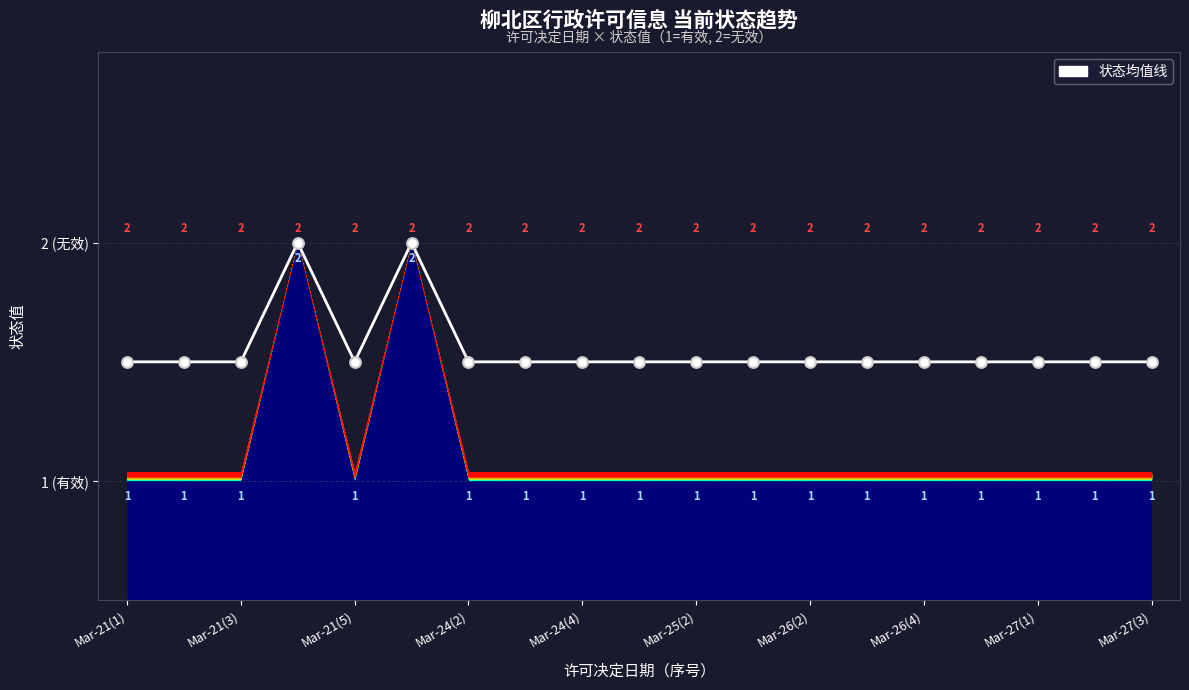

Approximately how many times larger is the value at Mar-21(5) compared to 13?

1.0